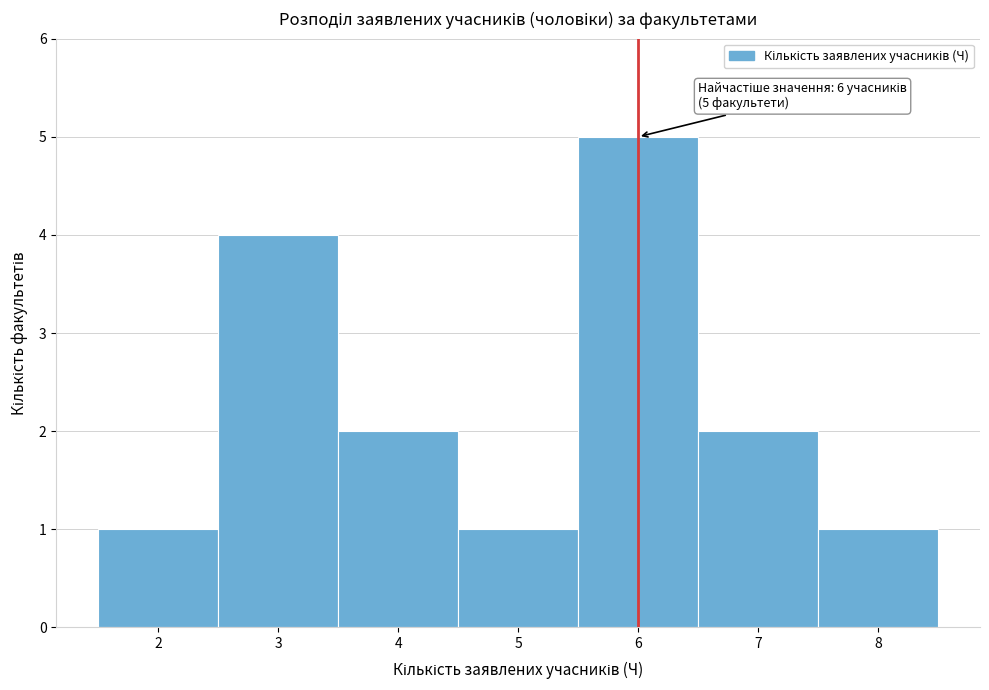

Over which range of the x-axis is the bar tallest?

5.5 to 6.5